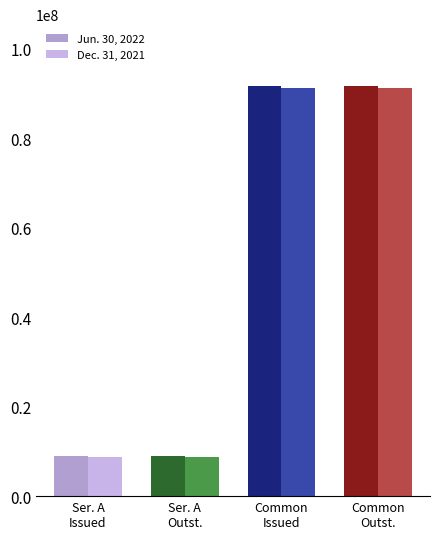

What is the sum of all Jun. 30, 2022 values?

201546520